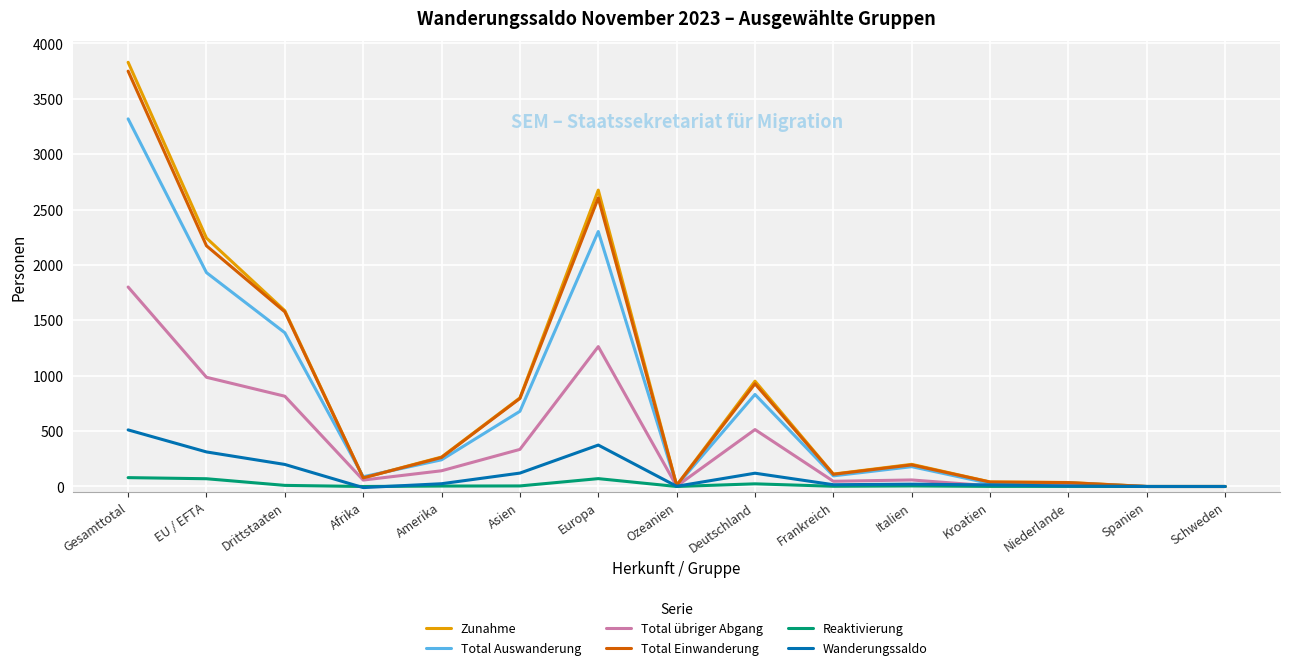

What is the maximum value shown in the chart?

3830